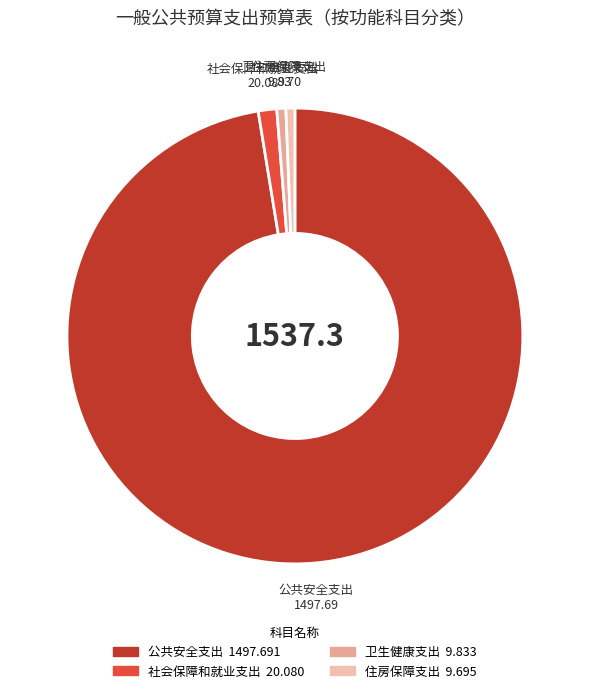

Which has a higher value, 卫生健康支出 or 社会保障和就业支出?

社会保障和就业支出